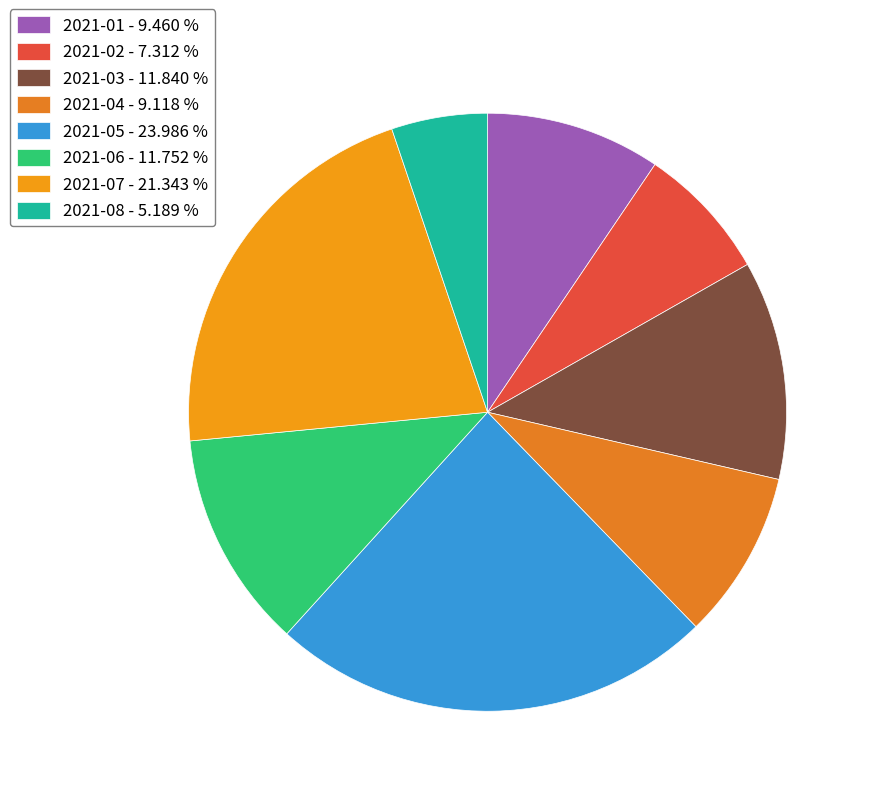

Combined, what portion of the pie is 2021-03 and 2021-05?

35.8%